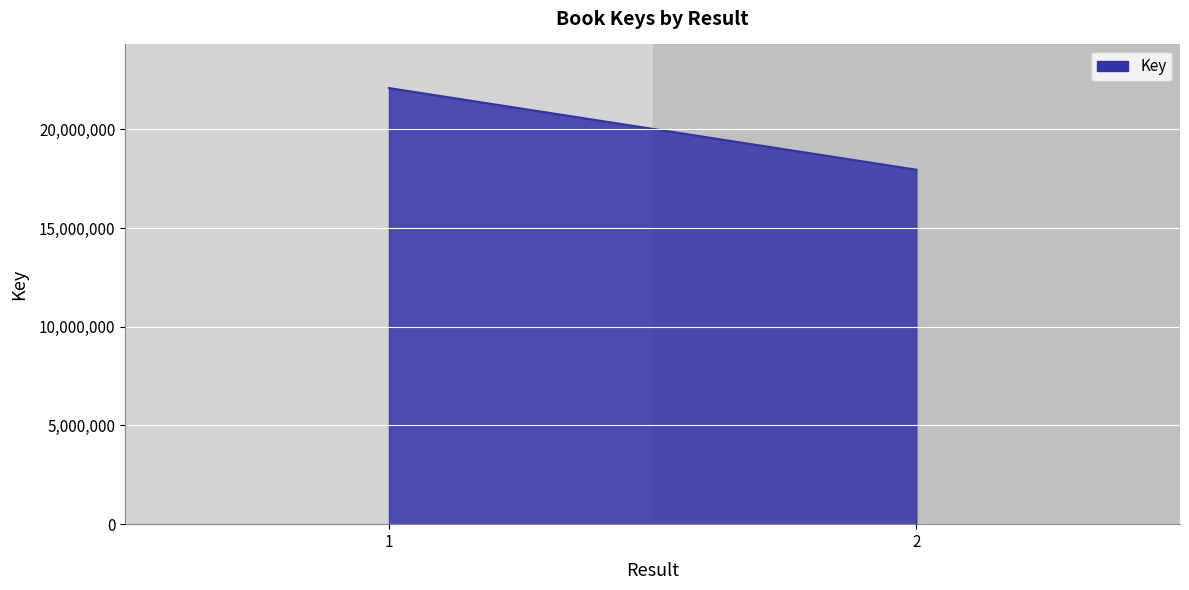

How many lines are shown in the chart?

1